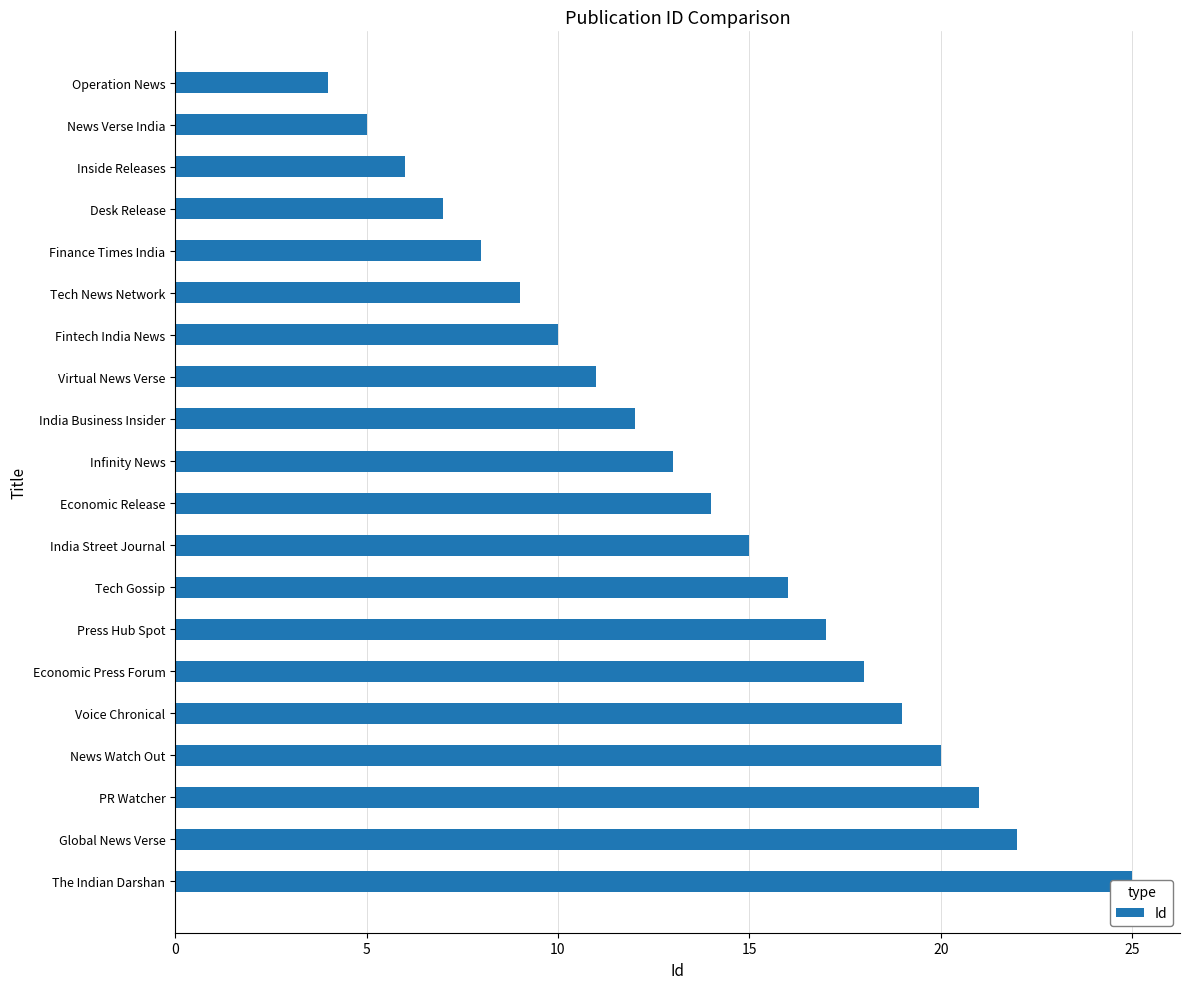

How many bars are there in total?

20